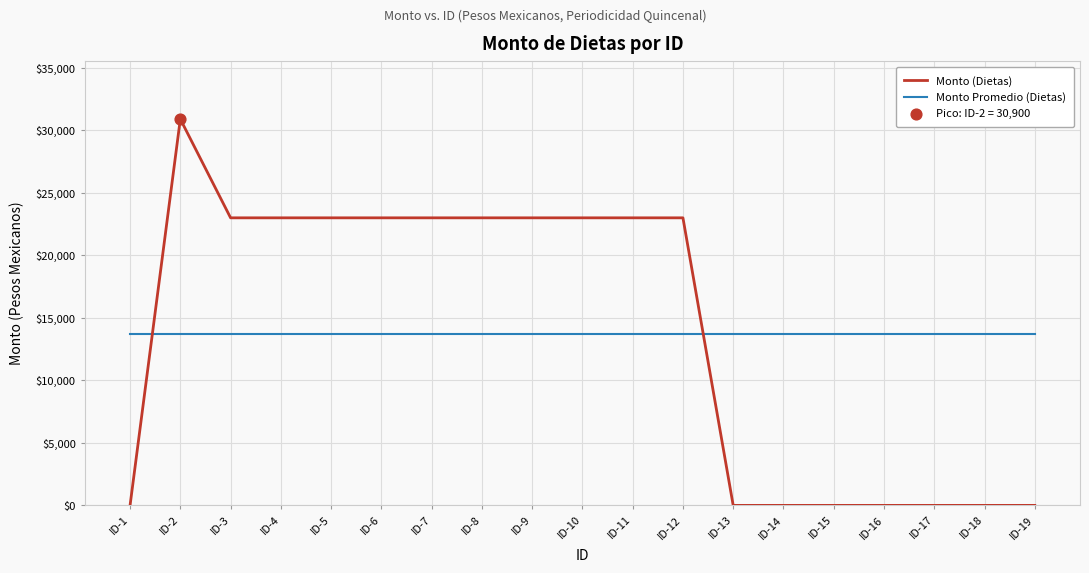

What is the difference between the highest and lowest values at ID-6?

9268.4